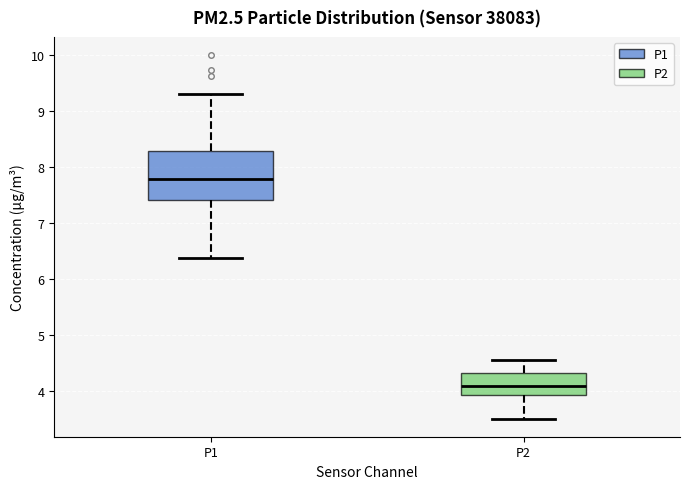

Which box is the tallest, from its lower edge to its upper edge?

P1